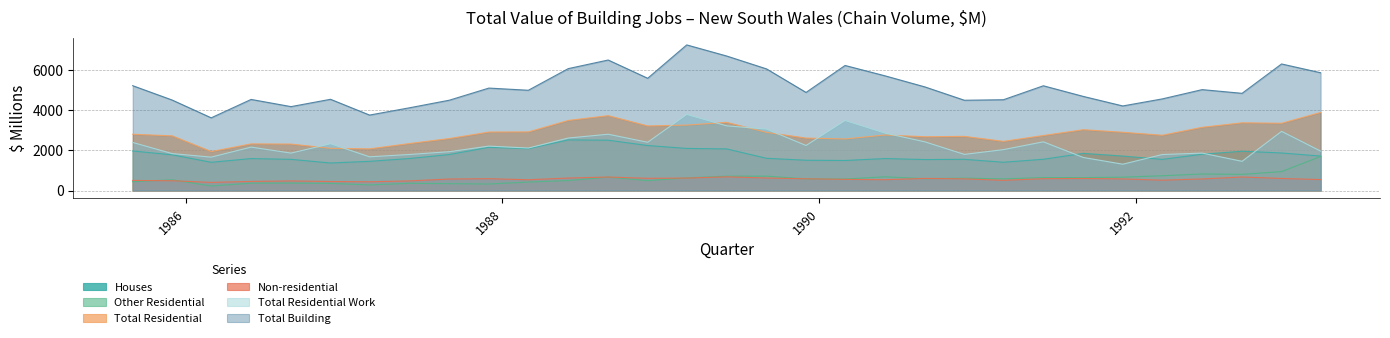

What are all the series names shown in the legend?

Houses, Other Residential, Total Residential, Non-residential, Total Residential Work, Total Building